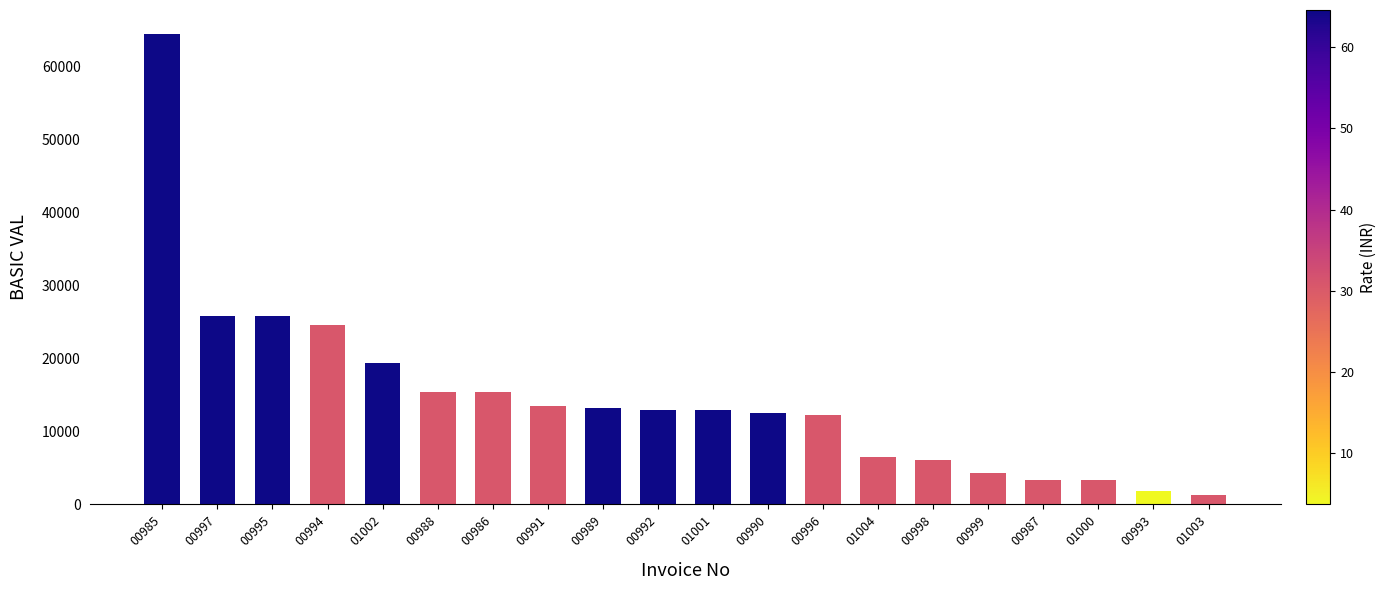

What is the sum of the values at 00988 and 01000?

18757.5